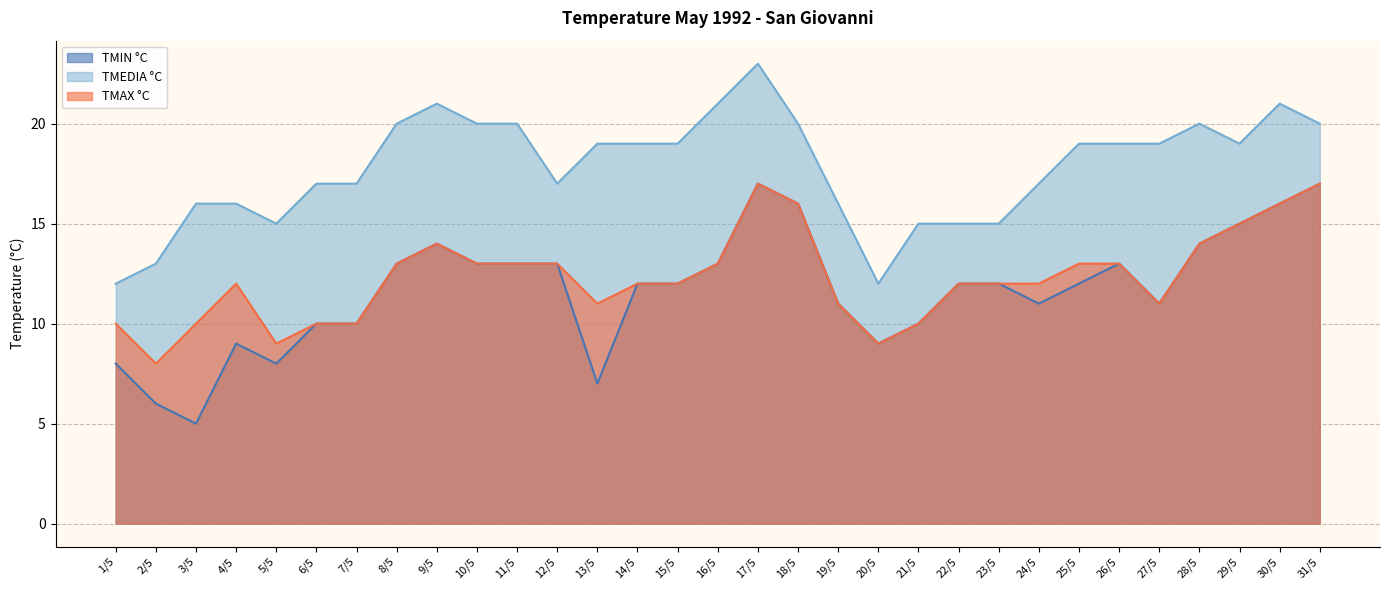

At which label does TMEDIA °C first exceed 19?

8/5